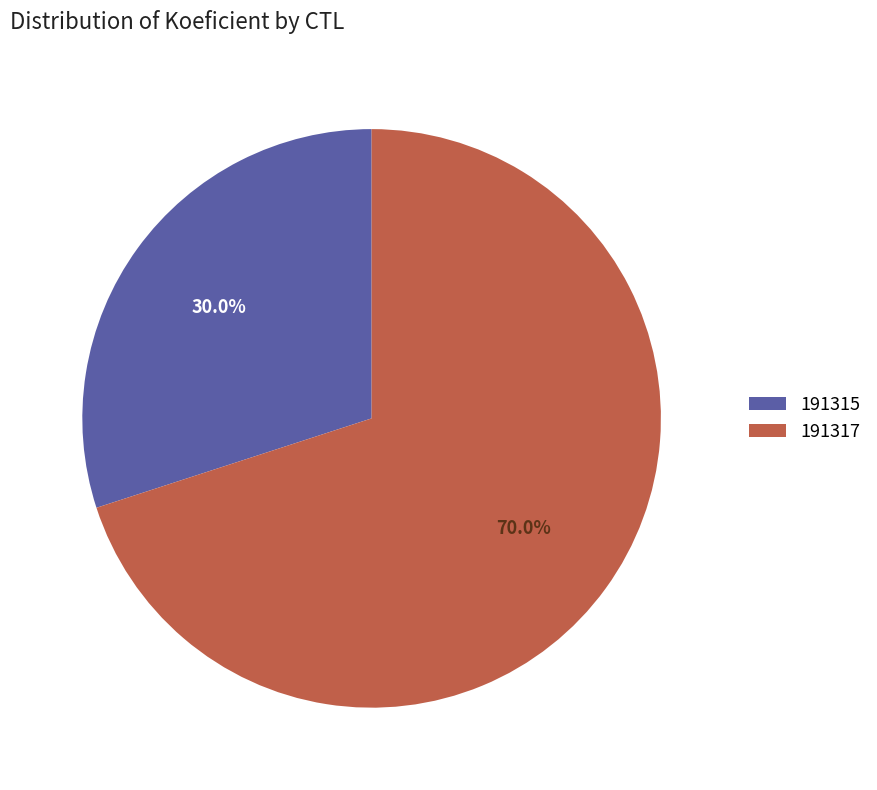

The 191317 slice represents 77% of the pie. True or false?

False